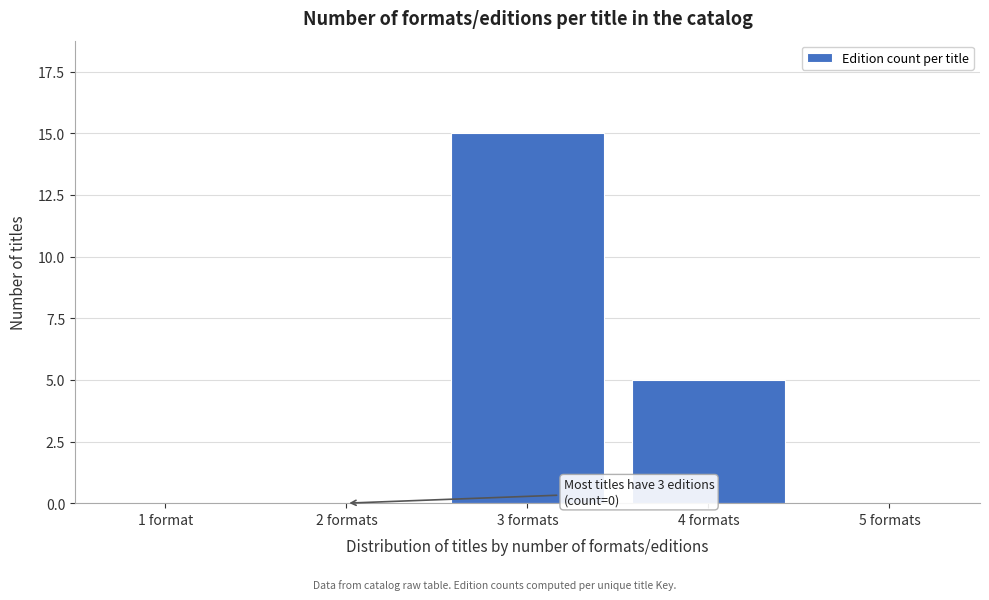

Reading left to right, list all the values displayed in this chart.

1 format=0	2 formats=0	3 formats=15	4 formats=5	5 formats=0